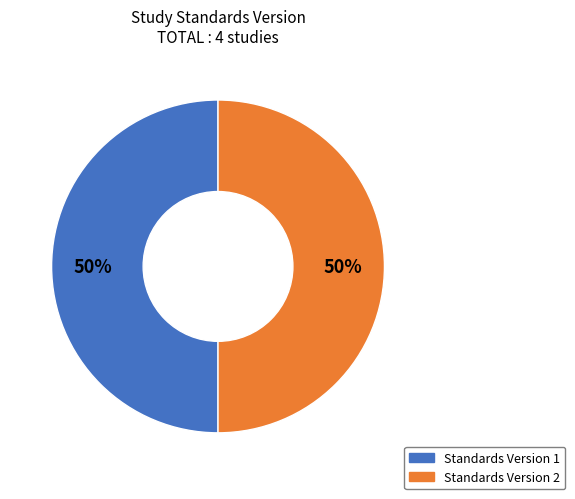

To the nearest percent, what is the average slice percentage?

50%